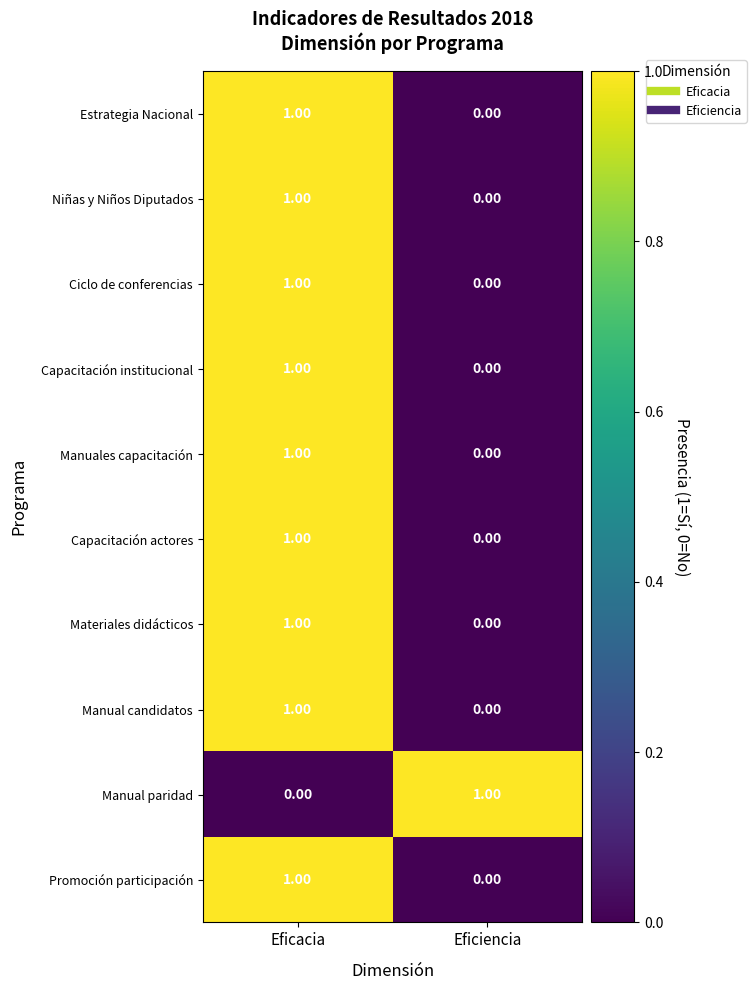

How many data points does each series have?

2